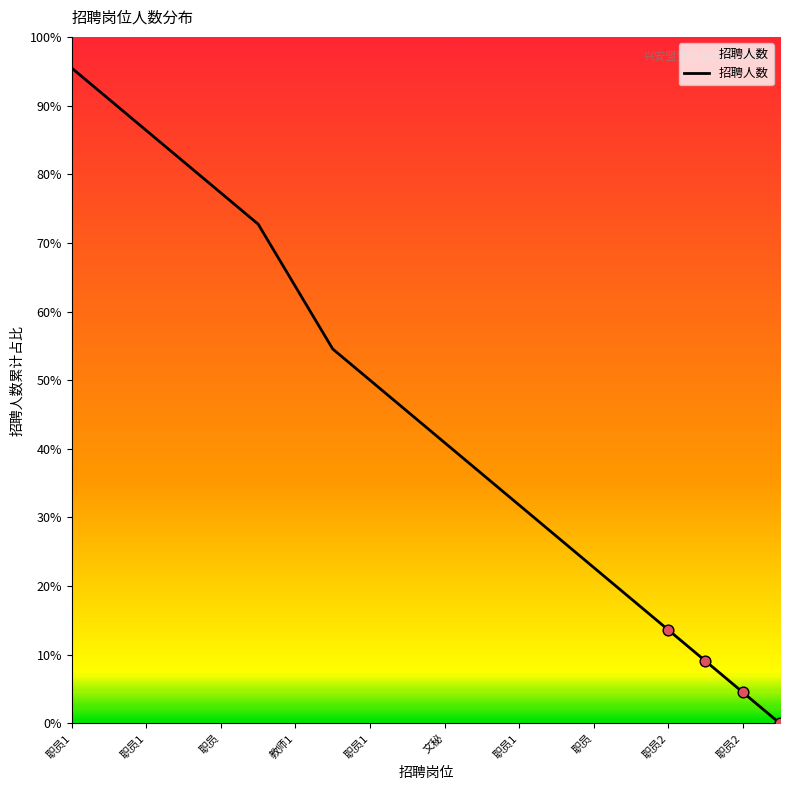

What is the difference between the maximum and minimum values?

95.5